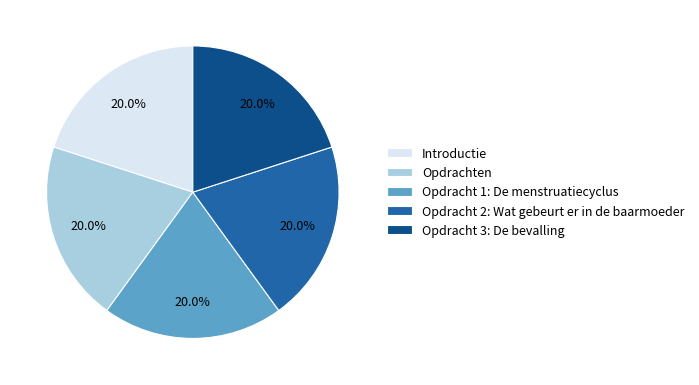

What is the ratio of the value at Opdrachten to the value at Opdracht 2: Wat gebeurt er in de baarmoeder?

1.0